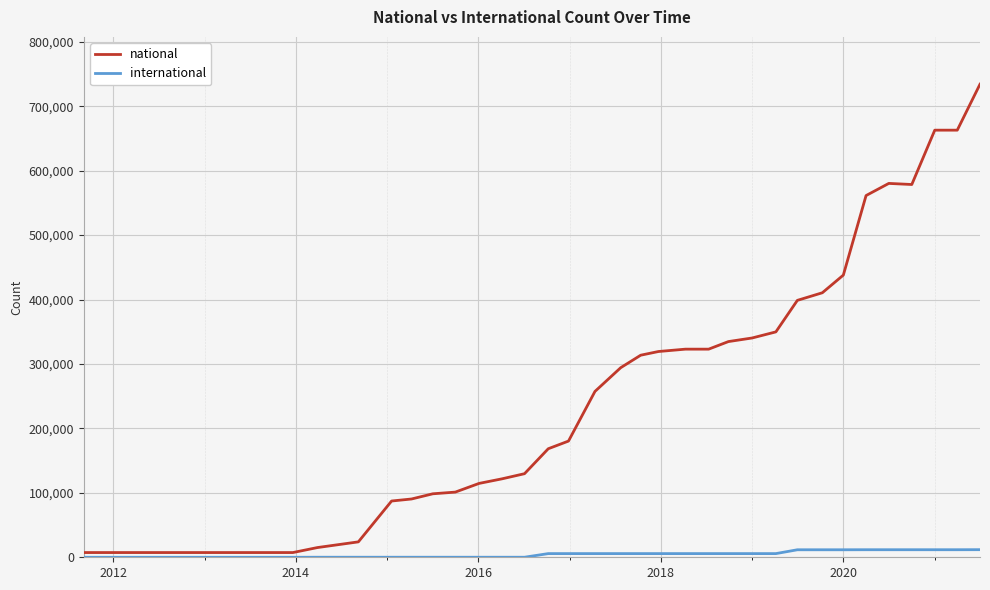

True or false: international and national cross at least once.

False